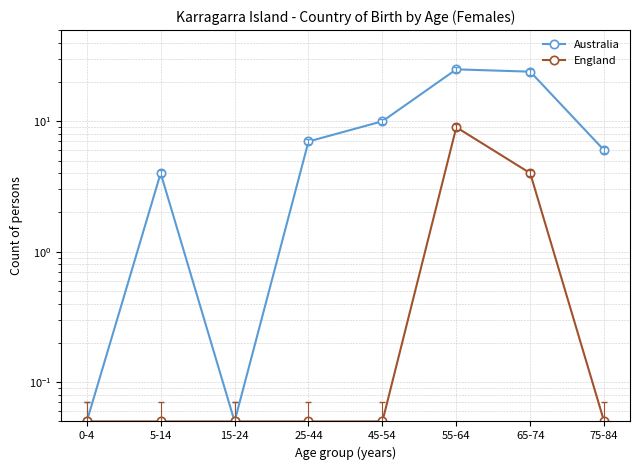

List the series in order of their peak value, lowest first.

England, Australia